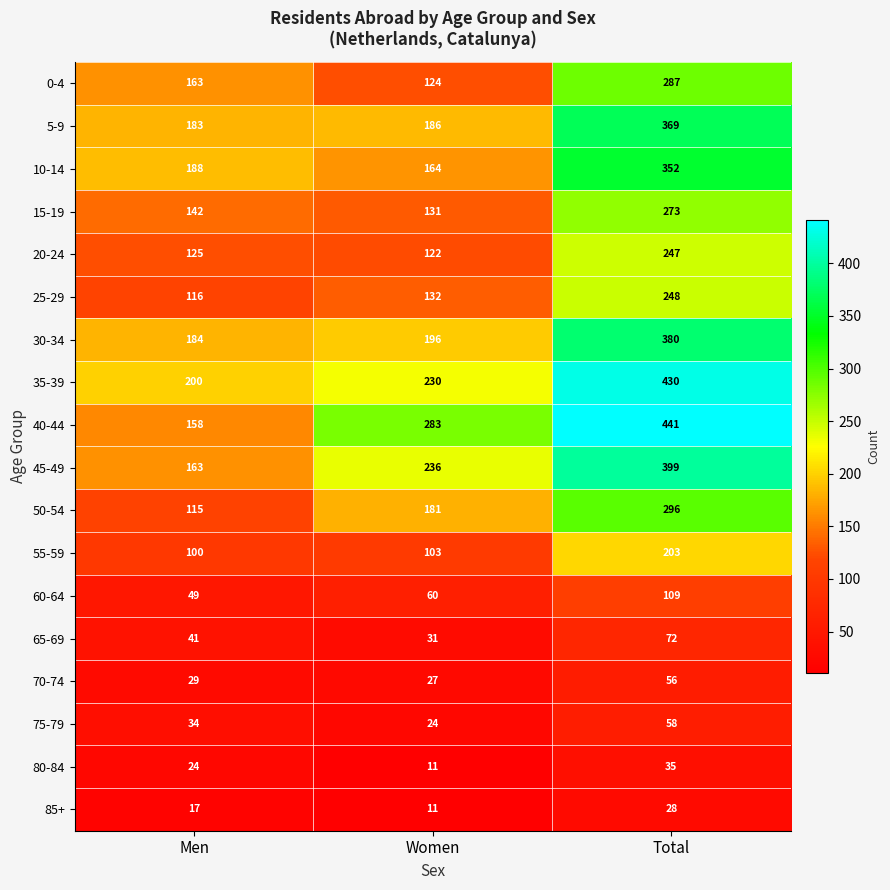

At which label is 75-79 closest to 41?

Men